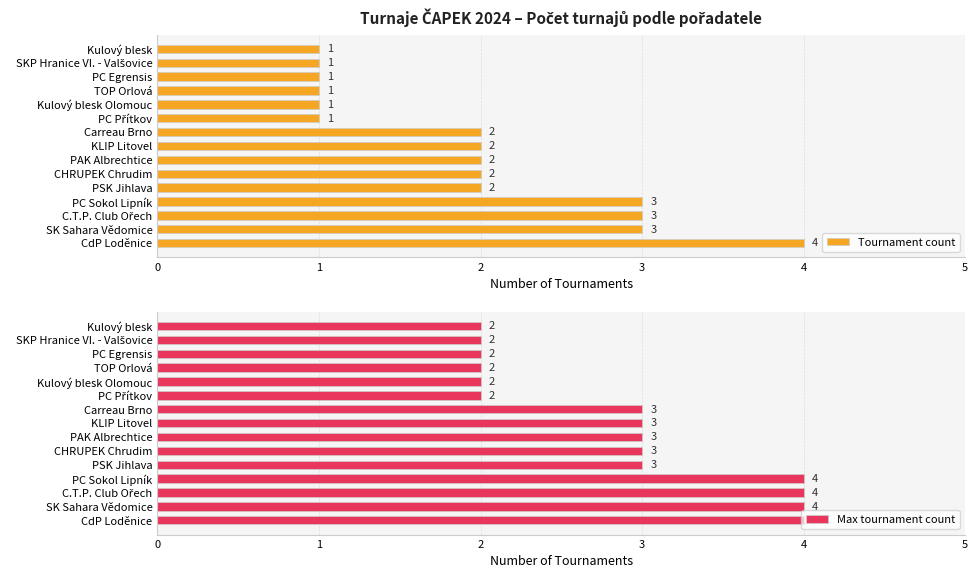

What is the difference between the maximum and minimum values in the Tournament count series?

3